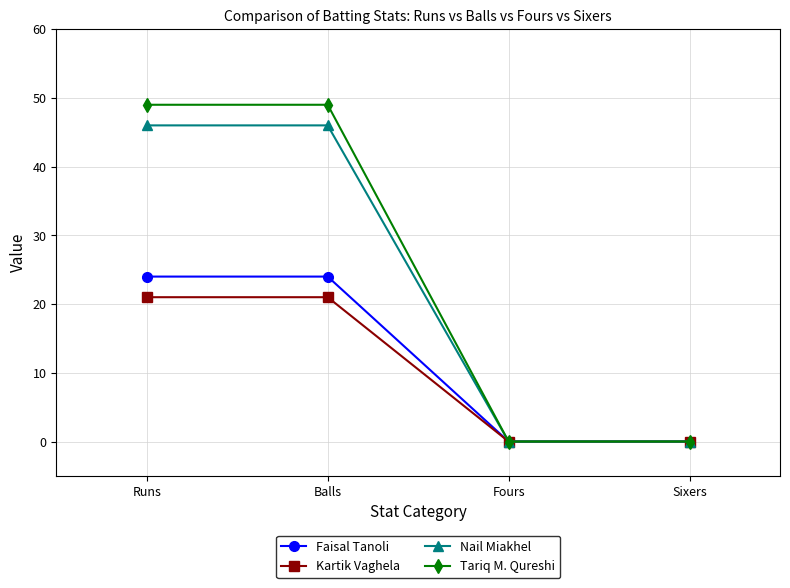

What is the label of the 1st point from the left?

Runs